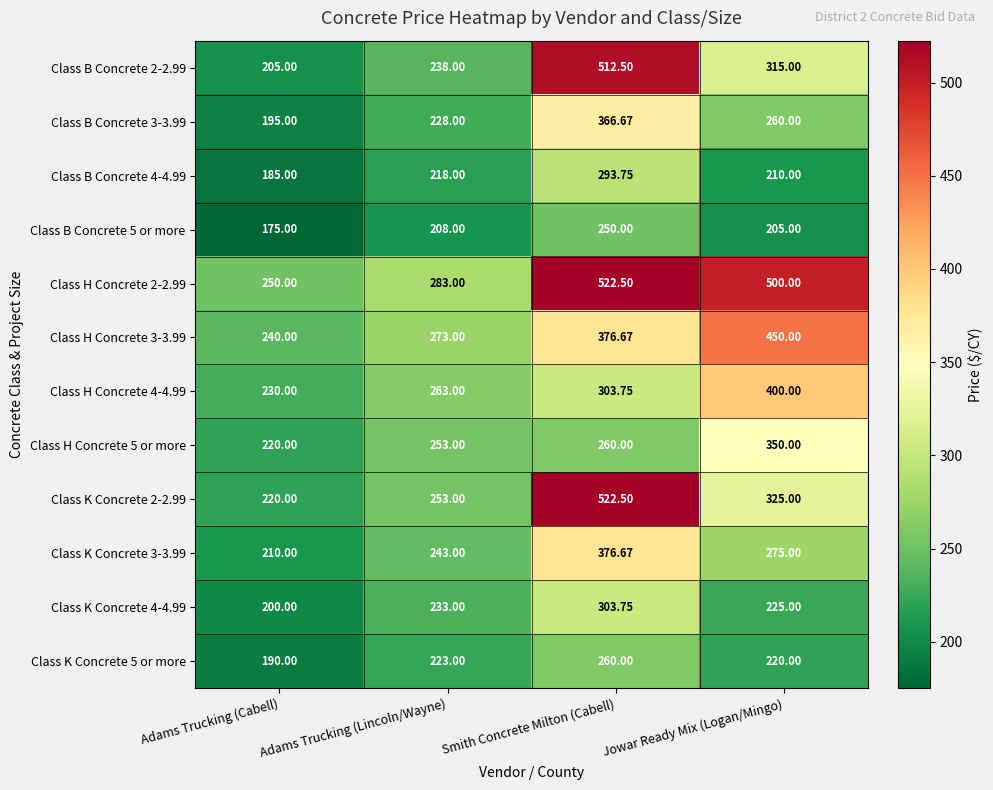

What is the minimum value shown in the chart?

175.0